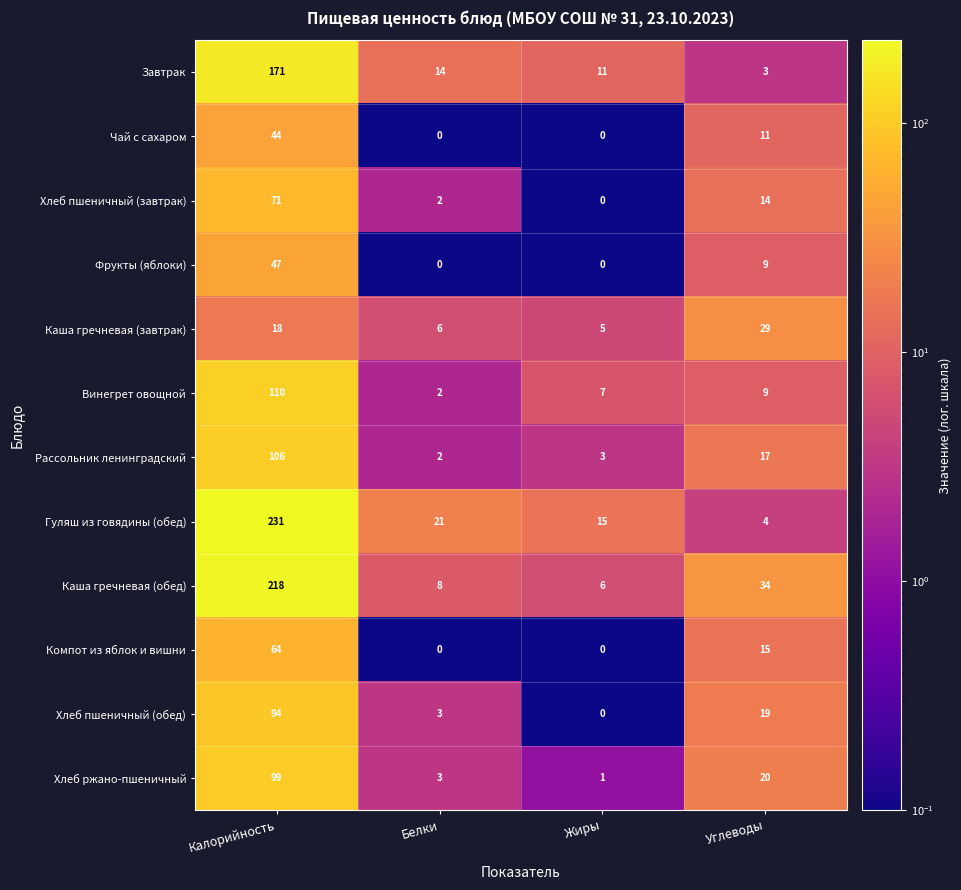

Which series has the widest spread of values?

Гуляш из говядины (обед)